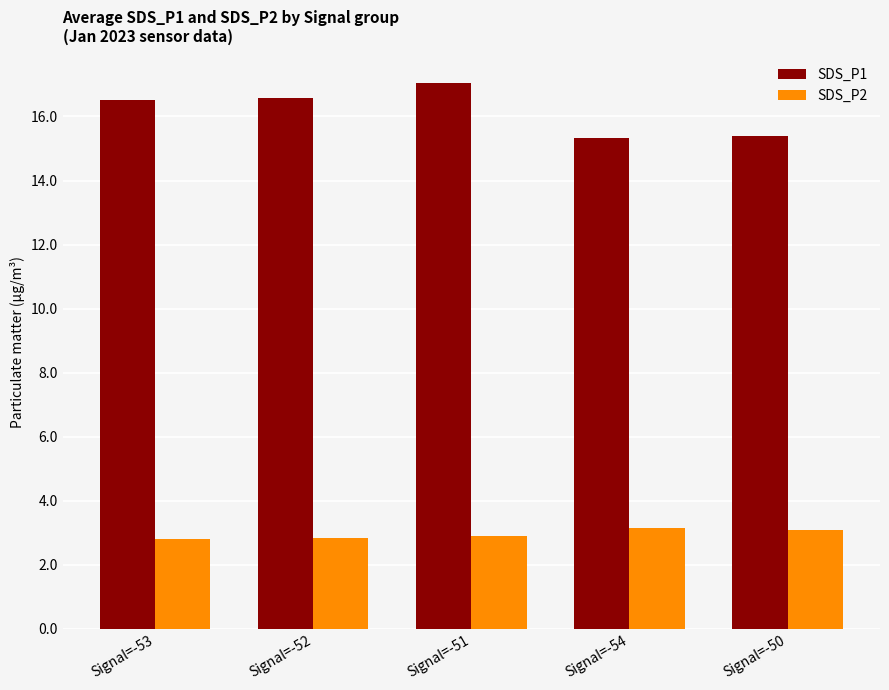

What is the label of the 2nd bar from the right?

Signal=-54